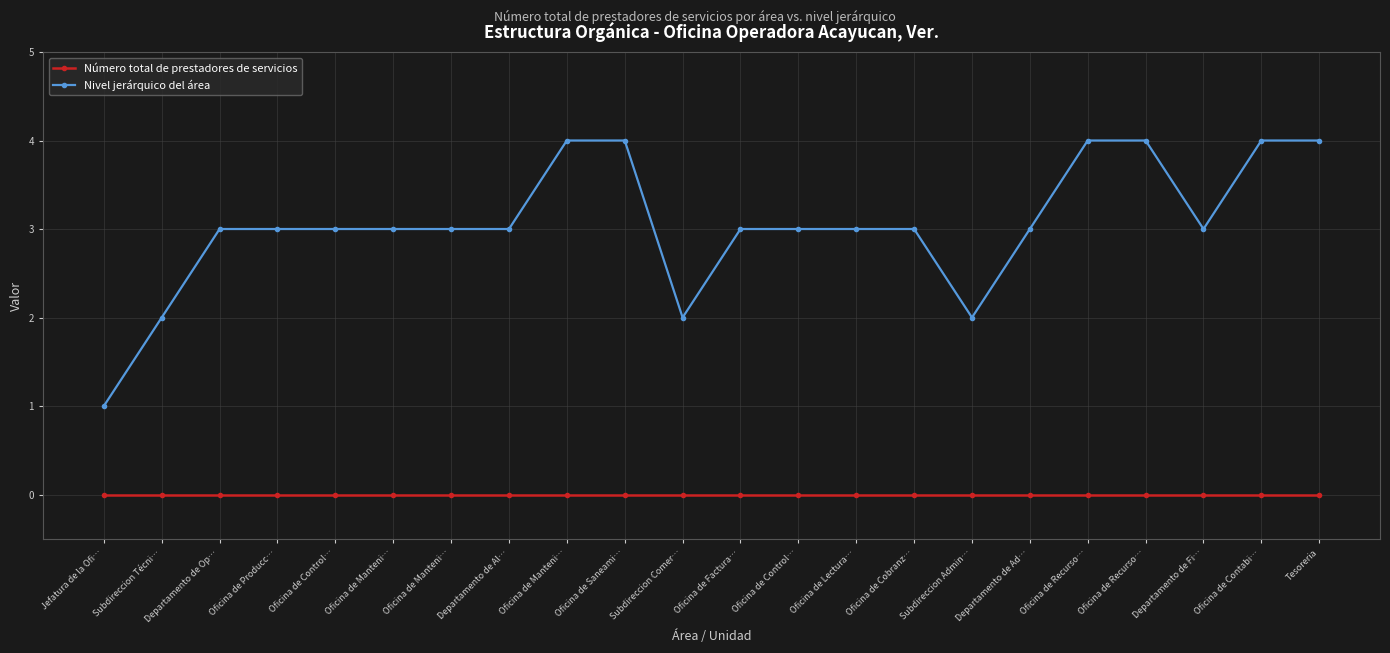

What is the approximate value of Nivel jerárquico del área at Subdireccion Comer…?

2